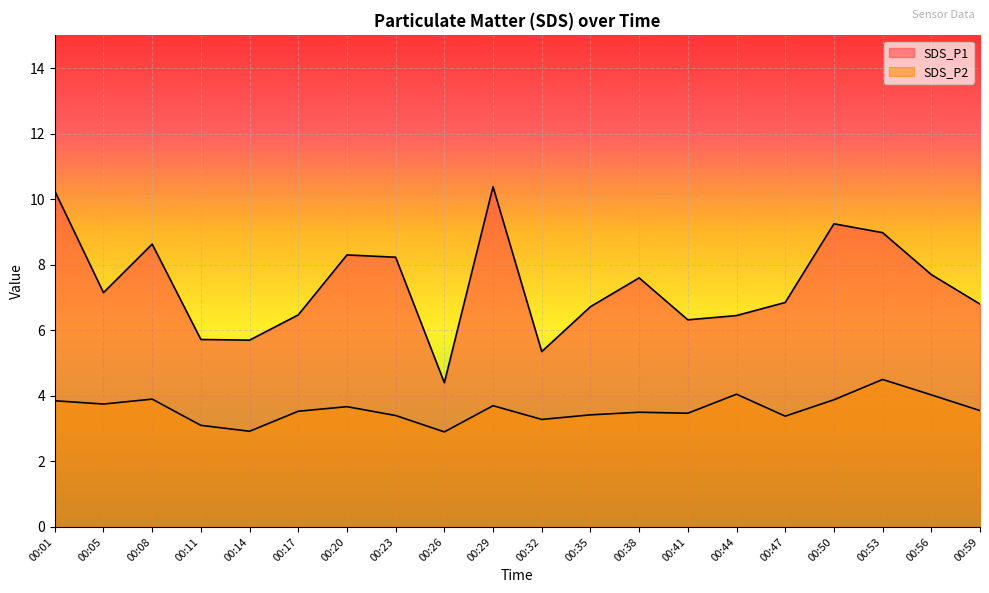

What is the value of the SDS_P2 point at the 9th from the left?

2.9